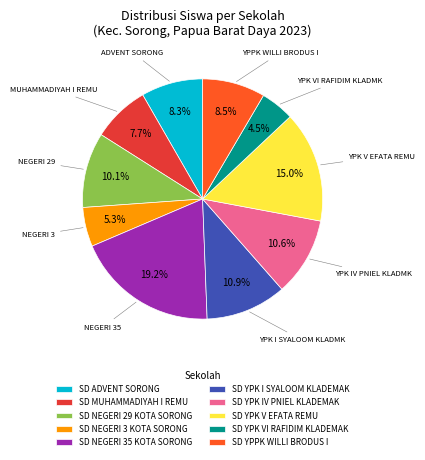

Does SD NEGERI 29 KOTA SORONG account for over 50% of the chart?

No